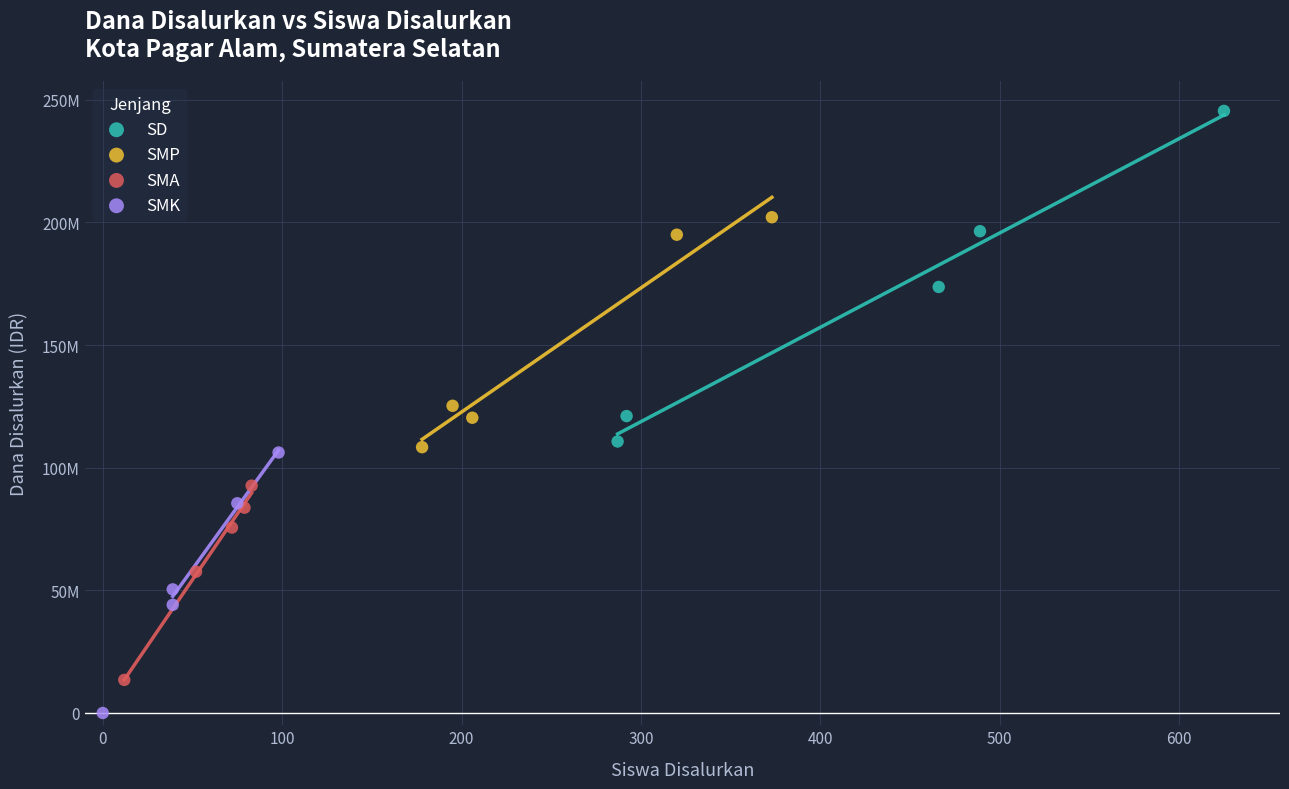

What are all the series names shown in the legend?

SD, SMP, SMA, SMK